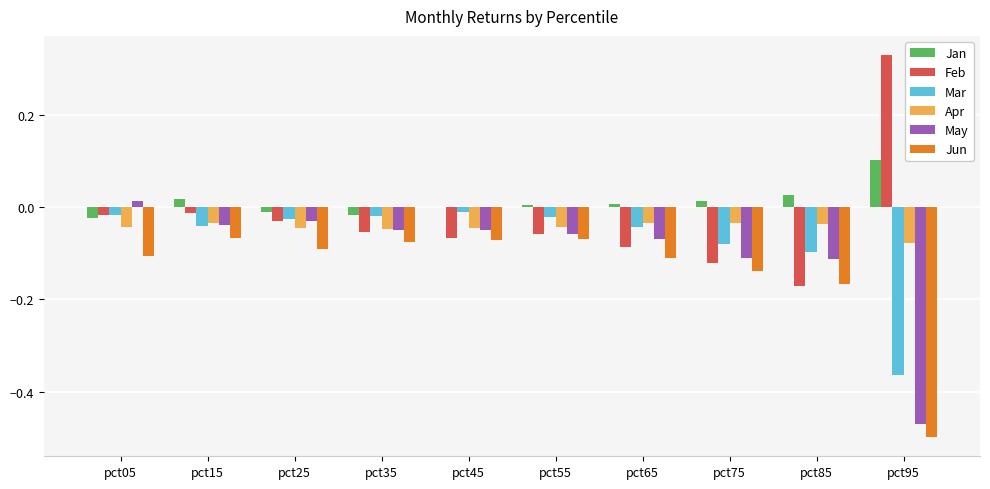

Which series has the largest total across all categories?

Jan